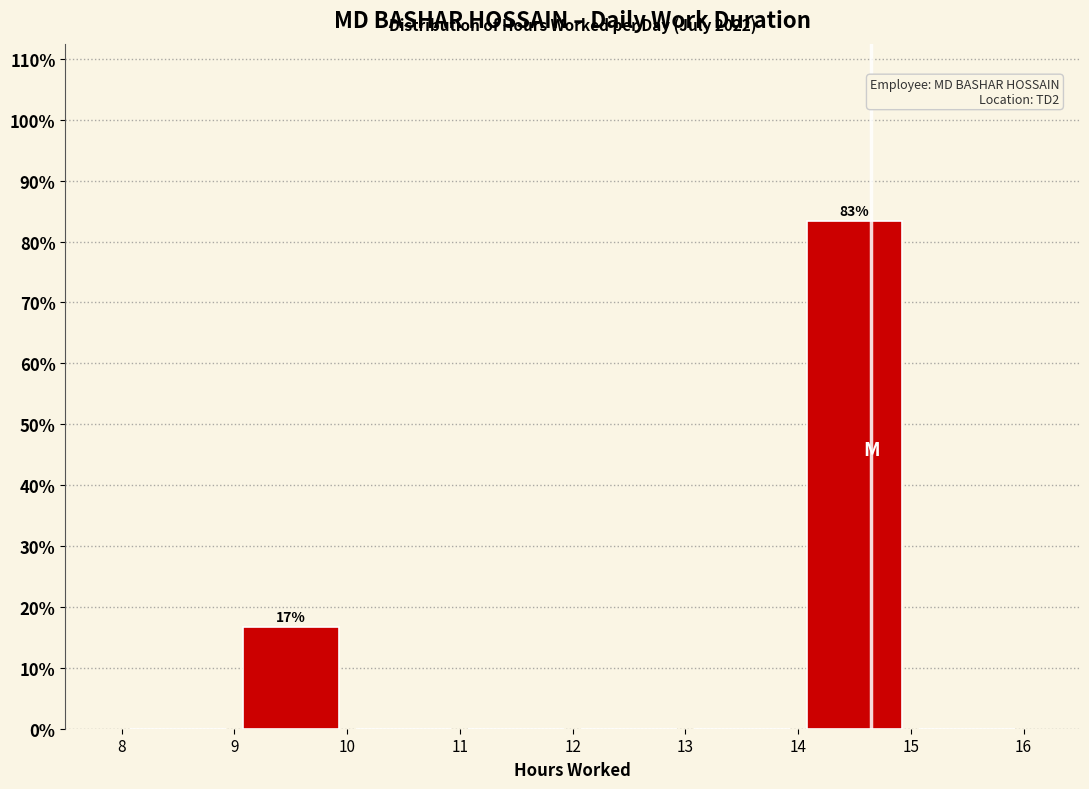

Over which range of the x-axis is the bar tallest?

14 to 15